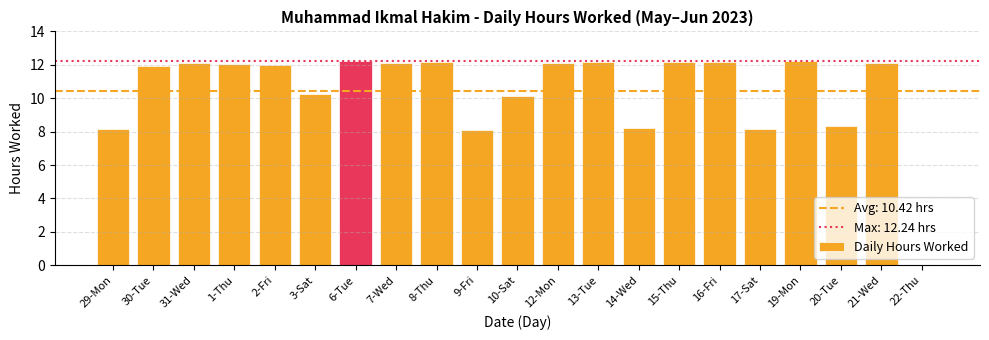

What is the maximum value shown in the chart?

12.2